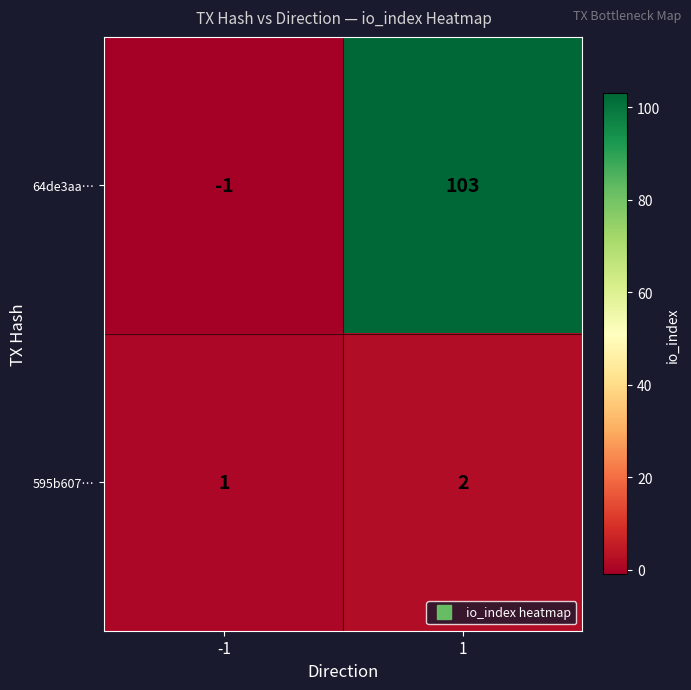

How many data points does each series have?

2